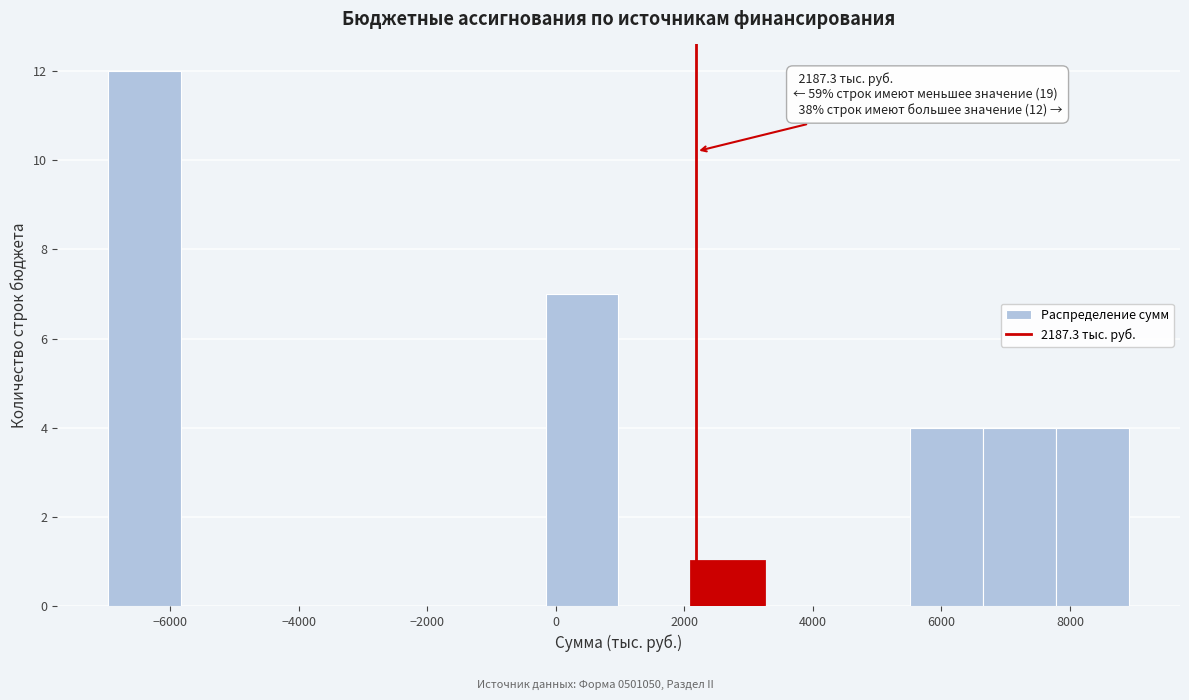

Over which range of the x-axis is the bar tallest?

-7000 to -5800